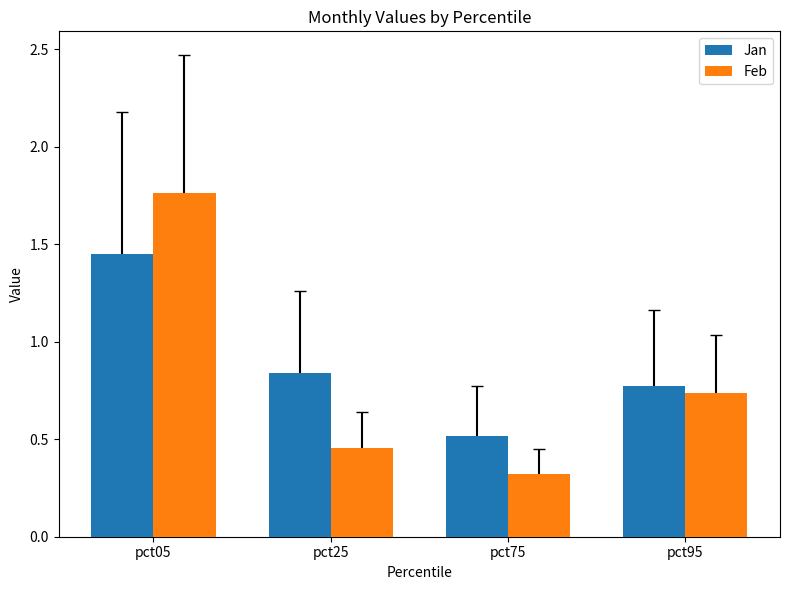

How many groups of bars are there?

4